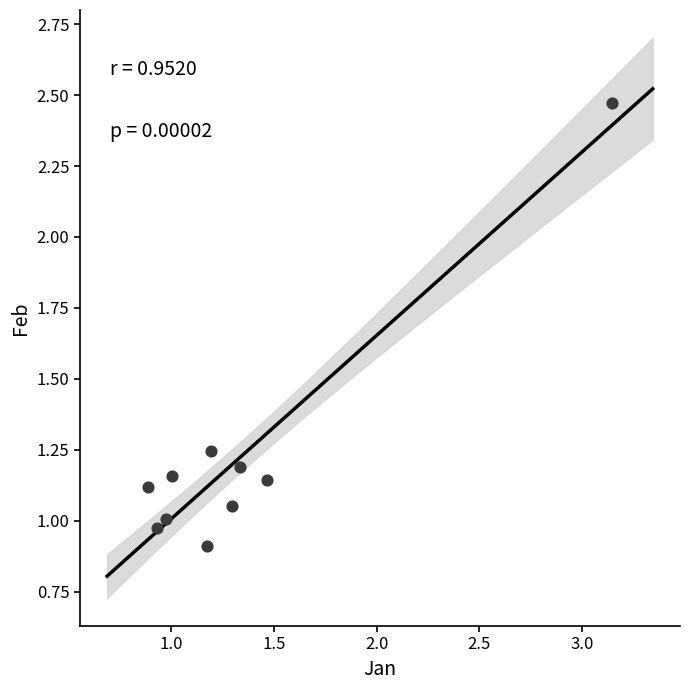

What is the range of X values (max minus min)?

2.3